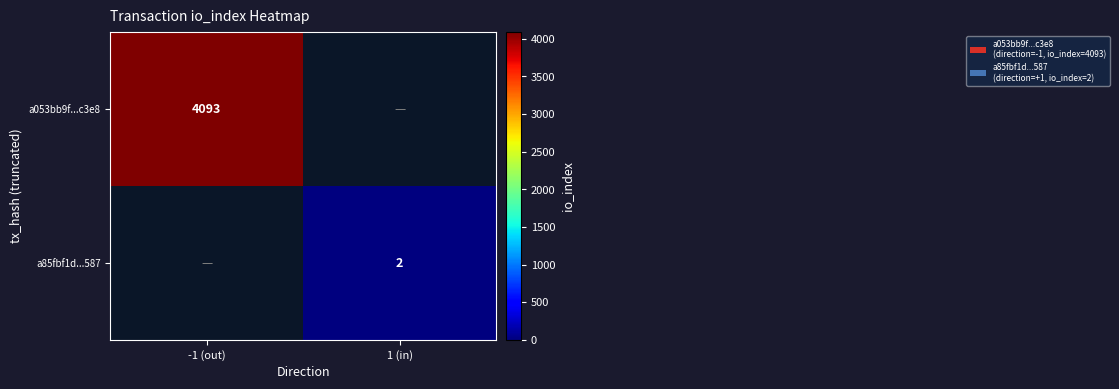

The a85fbf1d...587 series shows 2 at 1 (in). True or false?

True